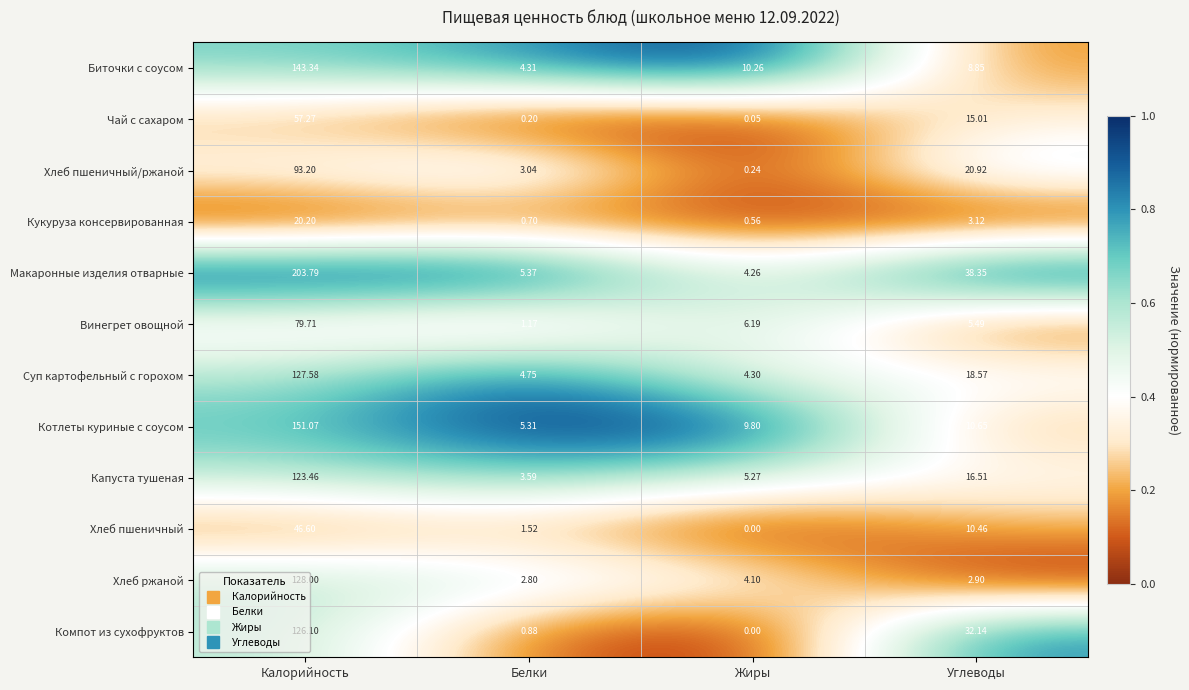

At how many categories does at least one series exceed 0?

4